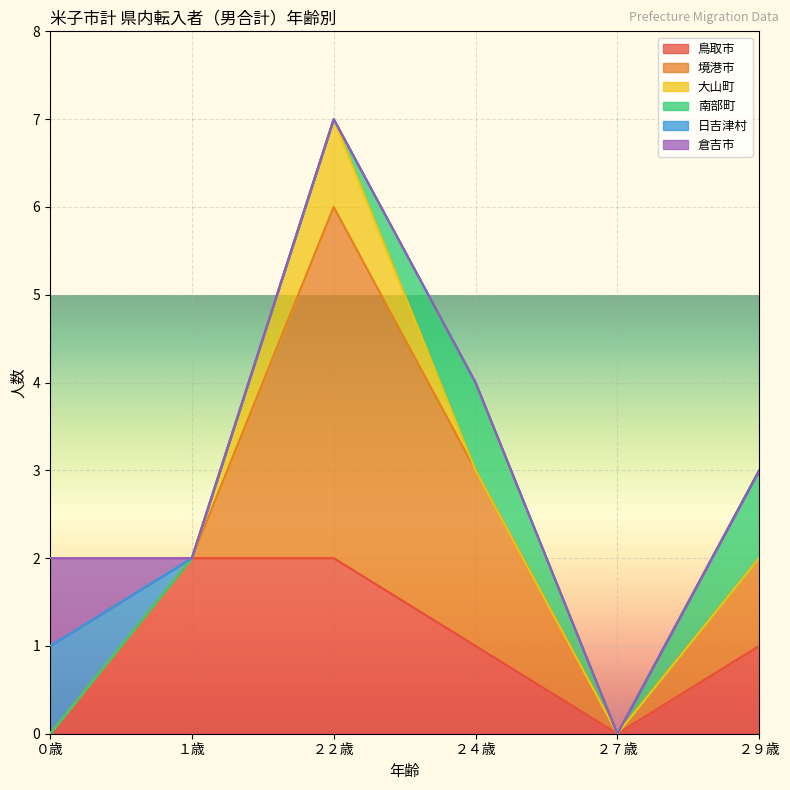

Rank the categories by 日吉津村 value from highest to lowest.

０歳, １歳, ２２歳, ２４歳, ２７歳, ２９歳